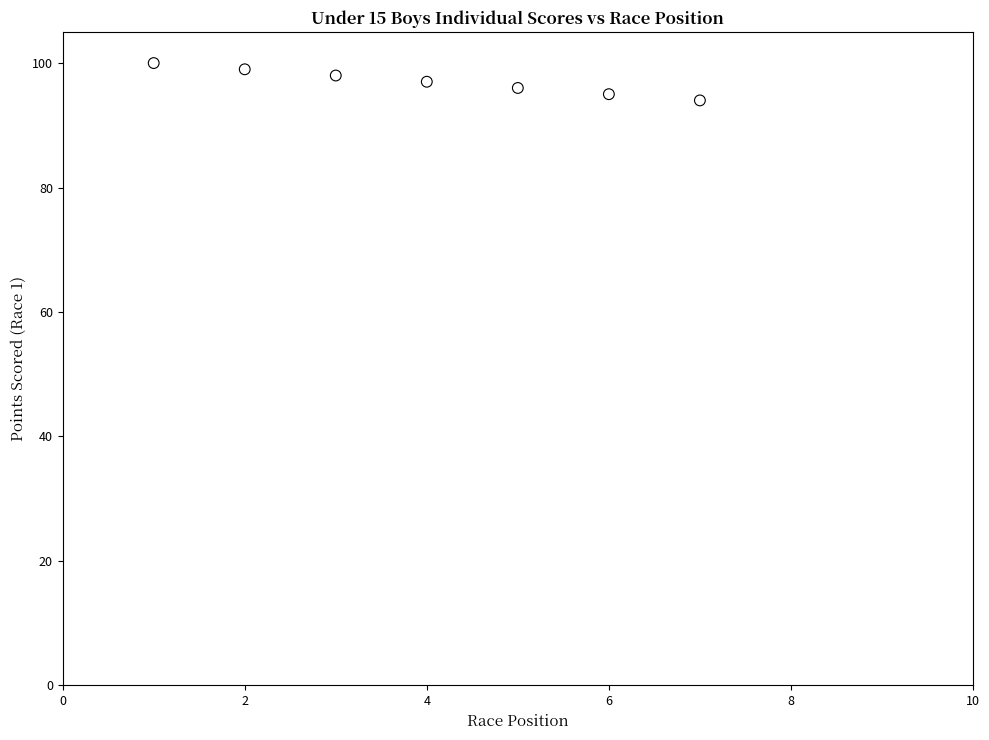

What is the range of Y values (max minus min)?

6